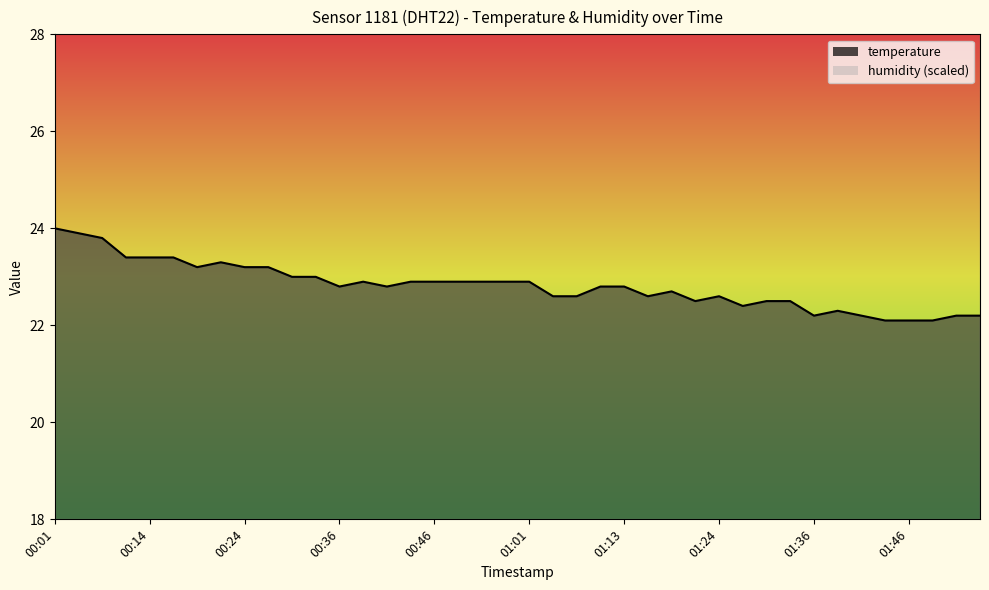

True or false: humidity_line and temperature_line cross at least once.

False